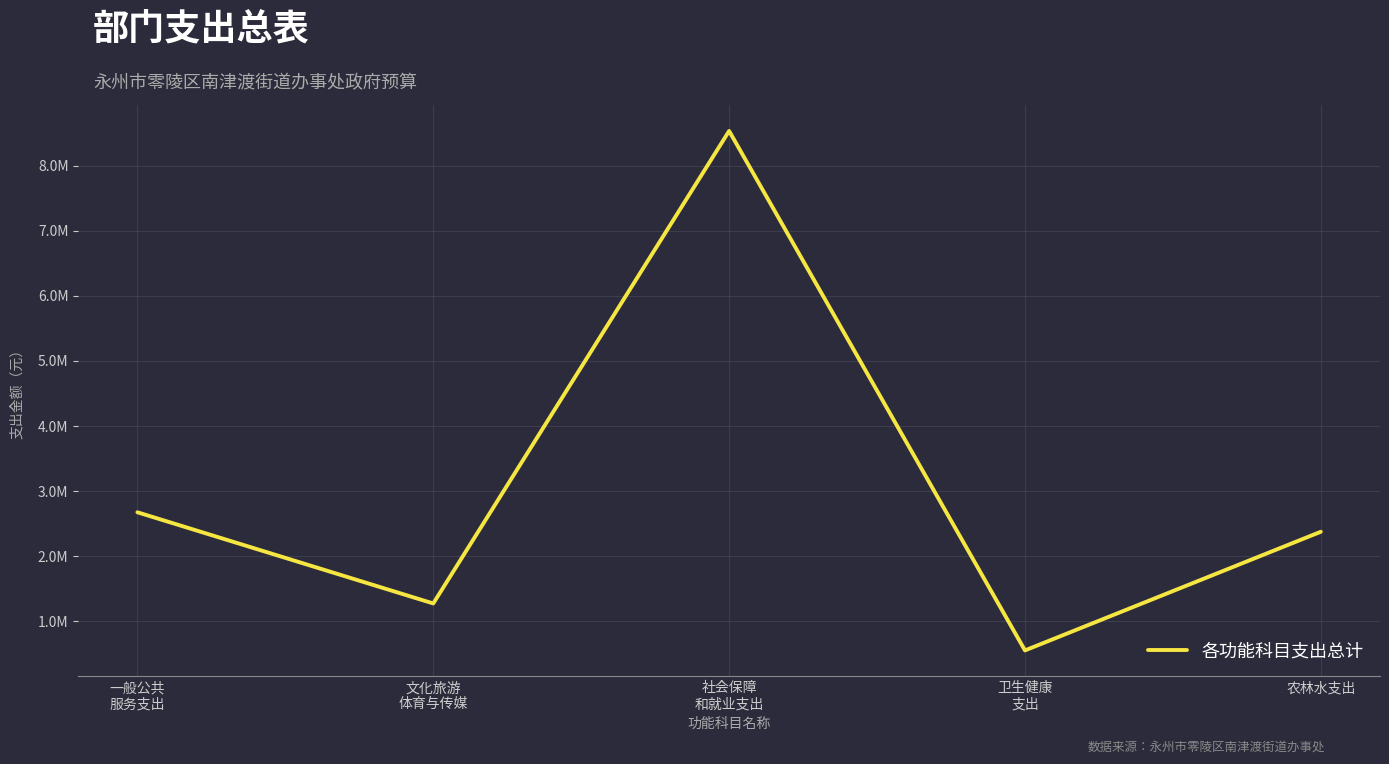

Is this an area chart (filled region under the line)?

No